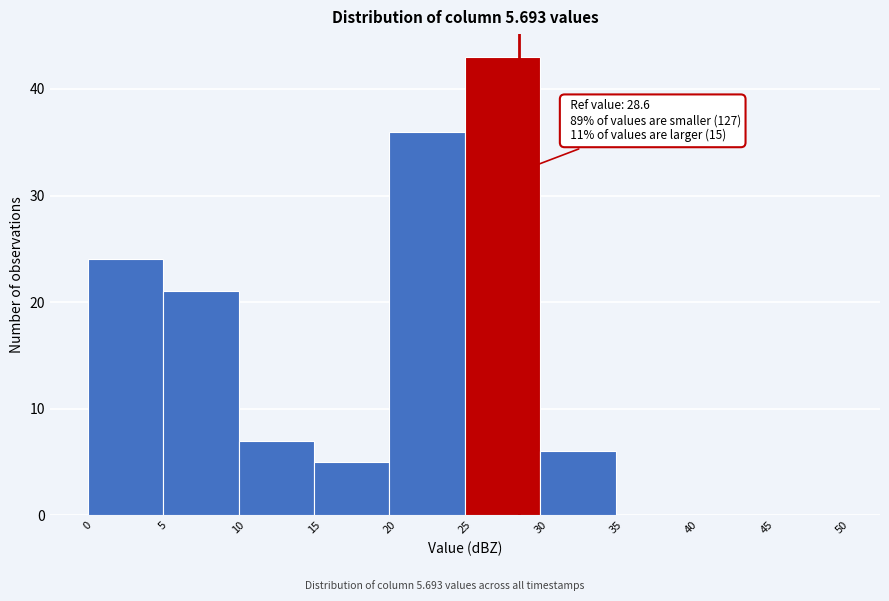

Over which range of the x-axis is the bar tallest?

25 to 30